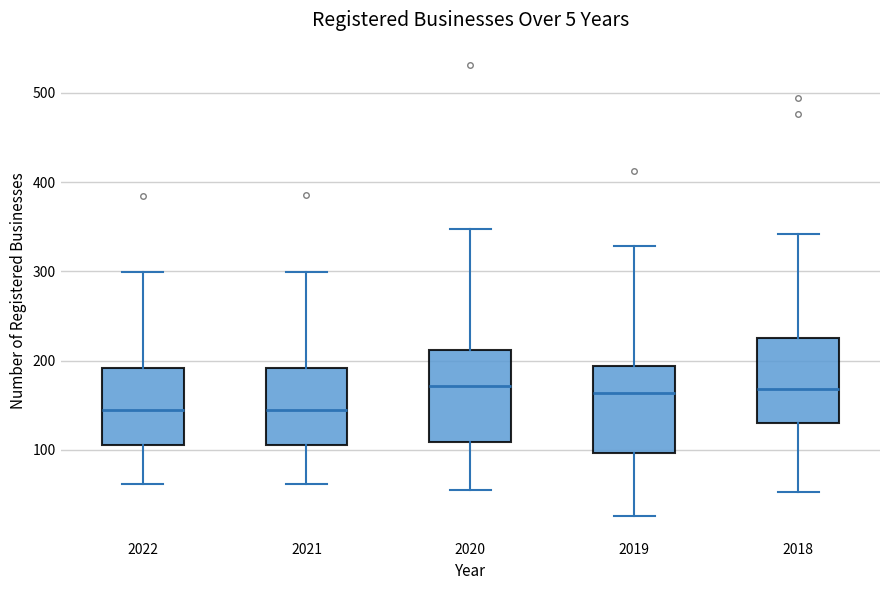

Where does the lower whisker of the box at x = 2018 end on the y-axis? The values are not printed on the chart, so give them approximately, as read against the axis.

50